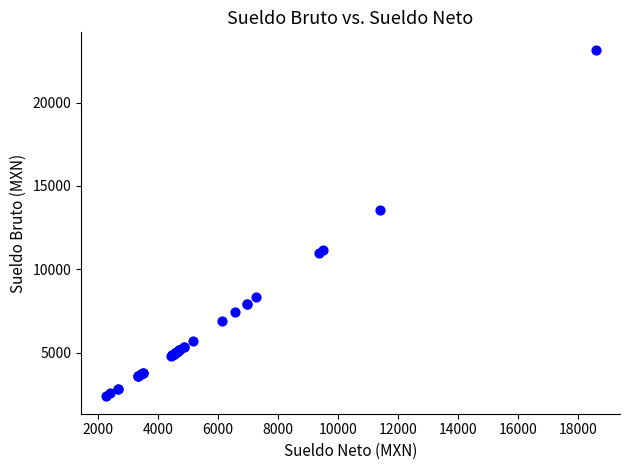

What Y value in the scatter plot is closest to 12777?

13573.2